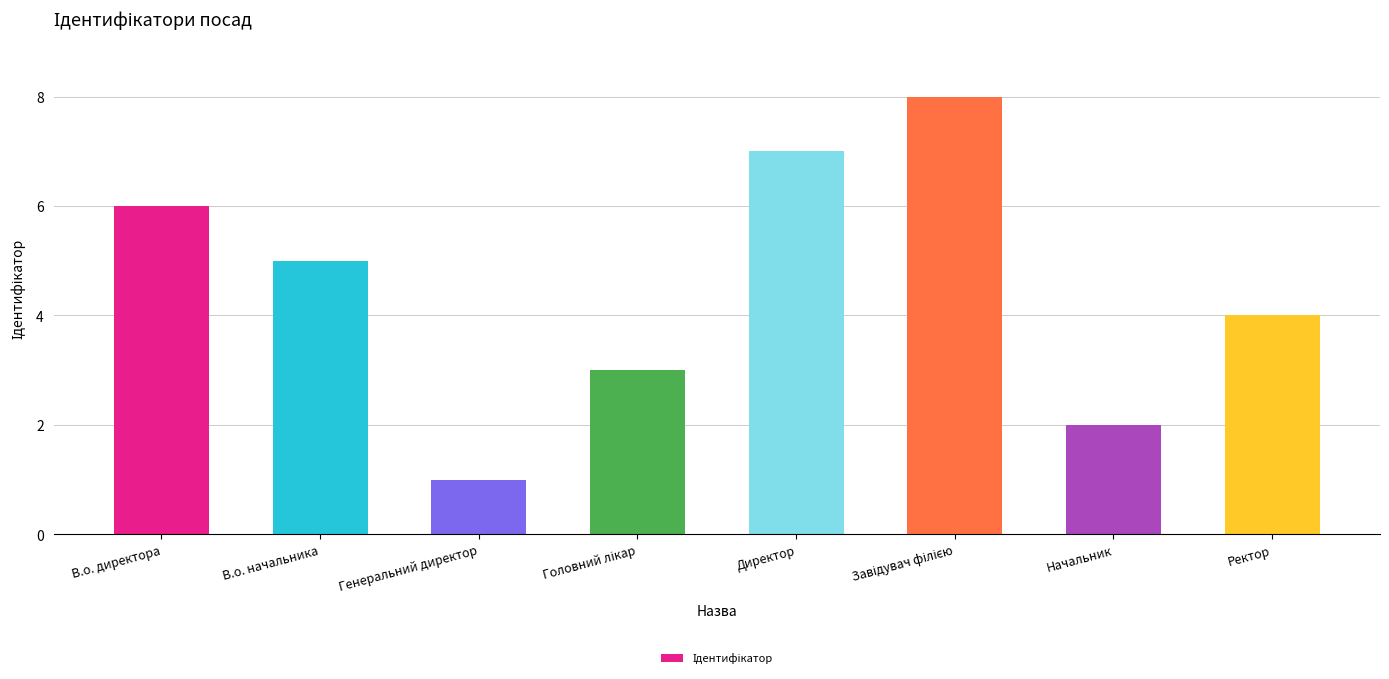

What is the change in value from Генеральний директор to Директор?

+6